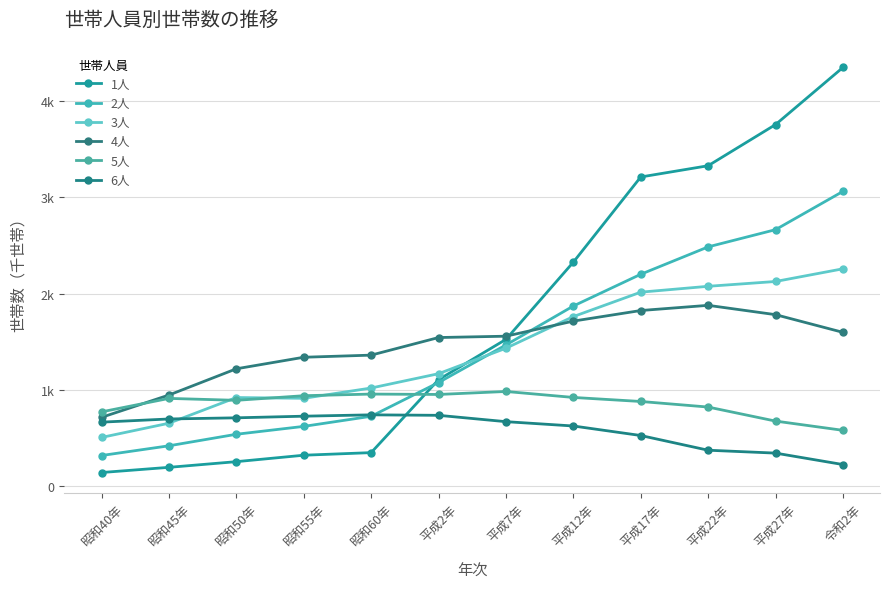

Is this an area chart (filled region under the line)?

No